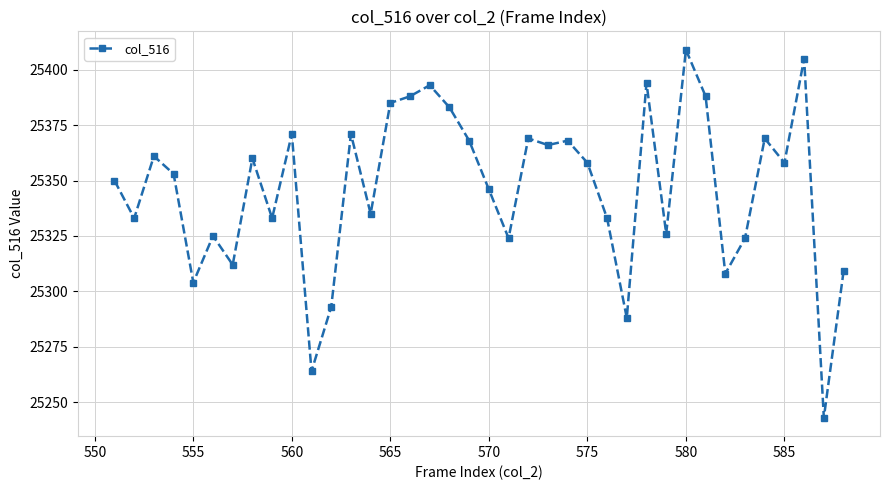

True or false: the data has more than 1 interior local peaks.

True